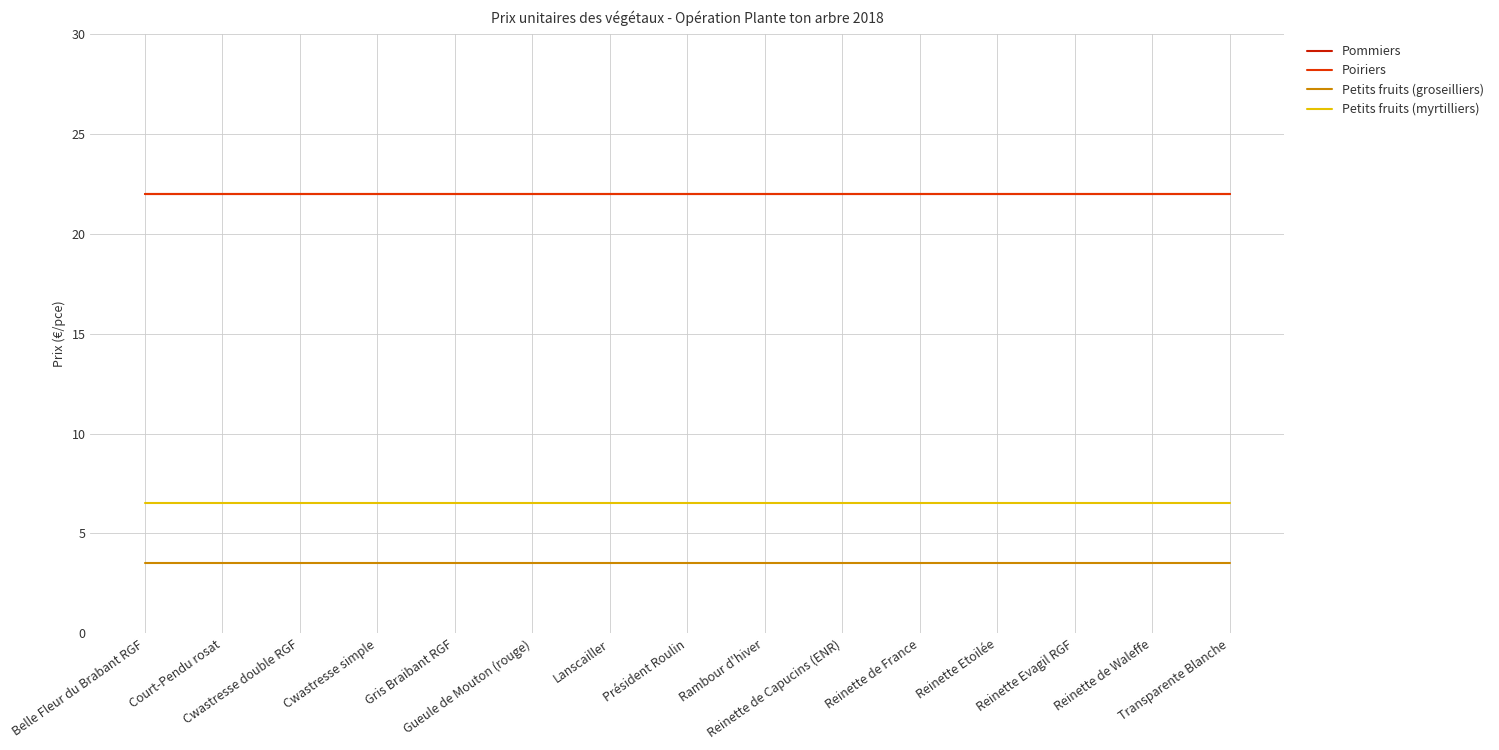

Does the chart display data point markers on the line(s)?

No